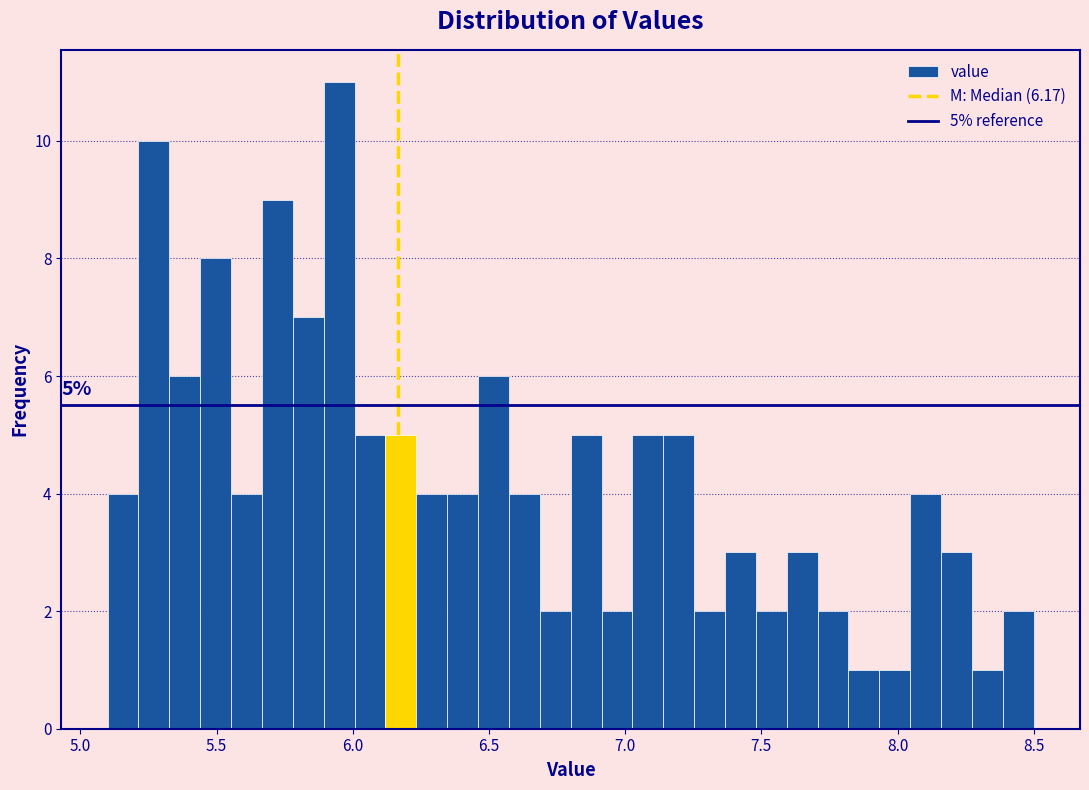

Read against the x-axis, roughly where is the centre of the tallest bar?

5.95